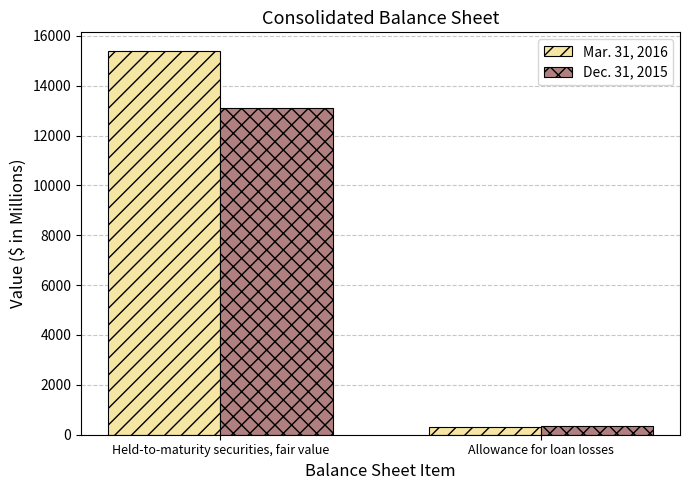

What is the label of the 2nd bar from the right?

Held-to-maturity securities, fair value